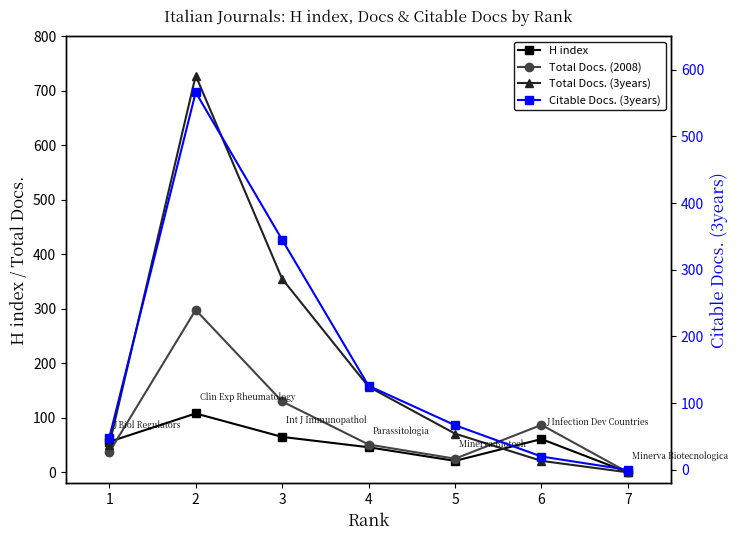

Which series has the largest total across all categories?

Total Docs. (3years)